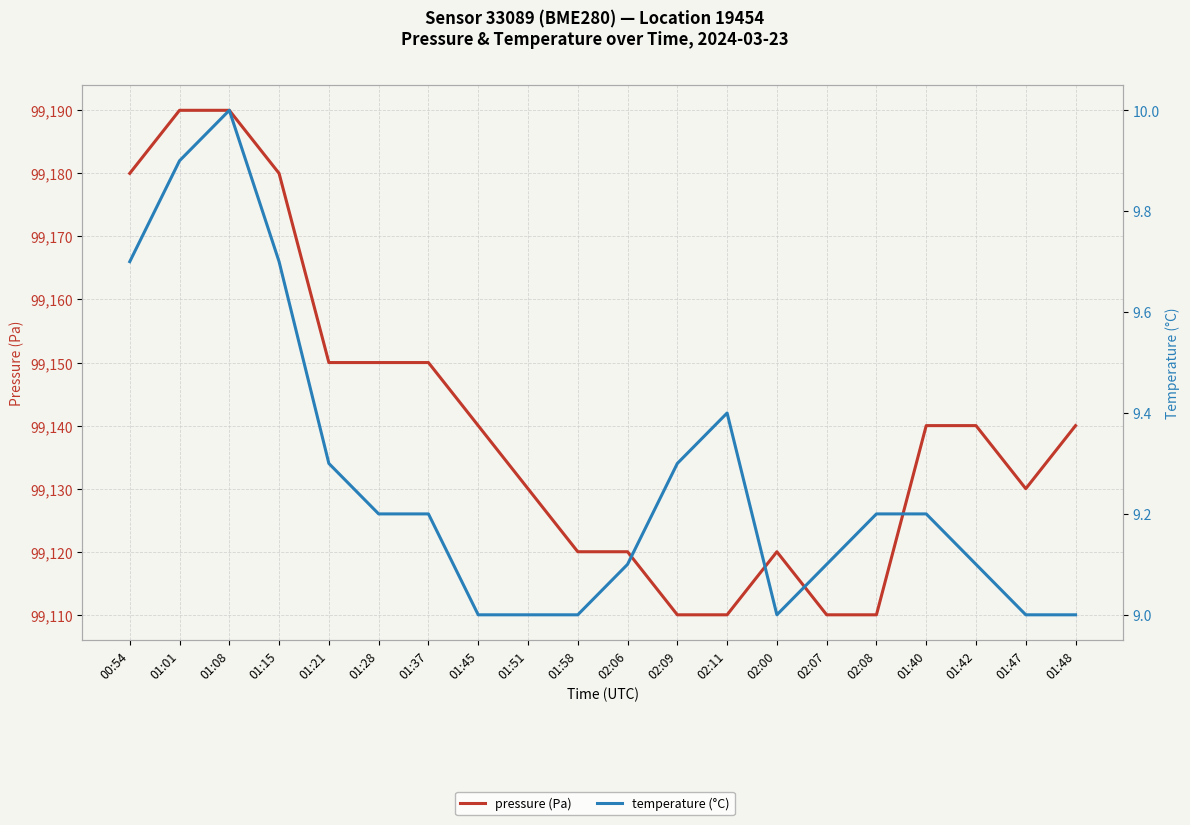

What is the spread (max minus min) of values at 01:51?

99121.0